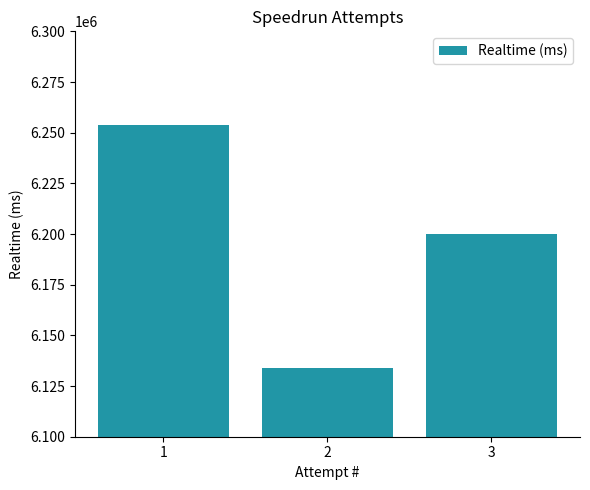

What is the value of the 3rd bar from the left?

6199896